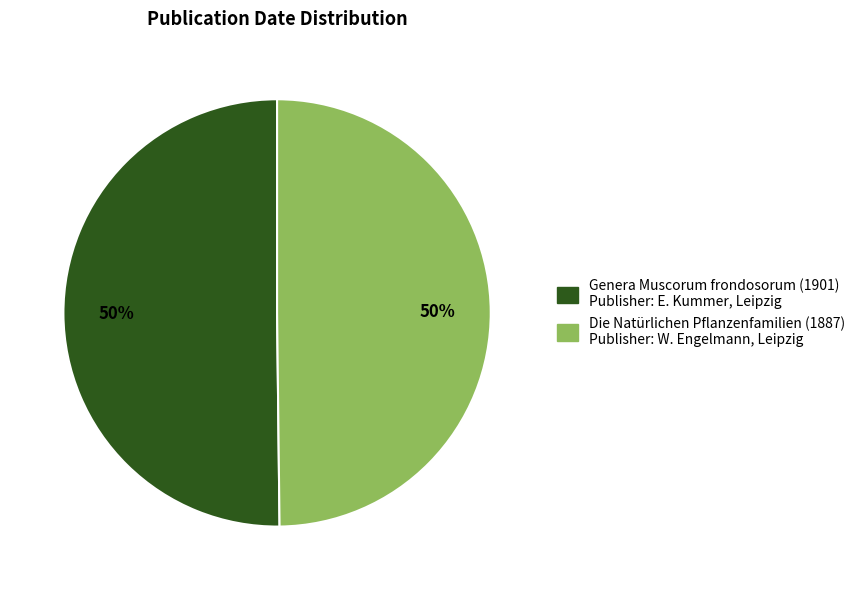

Combined, do Genera Muscorum frondosorum (1901) and Die Natürlichen Pflanzenfamilien (1887) account for over 50%?

Yes